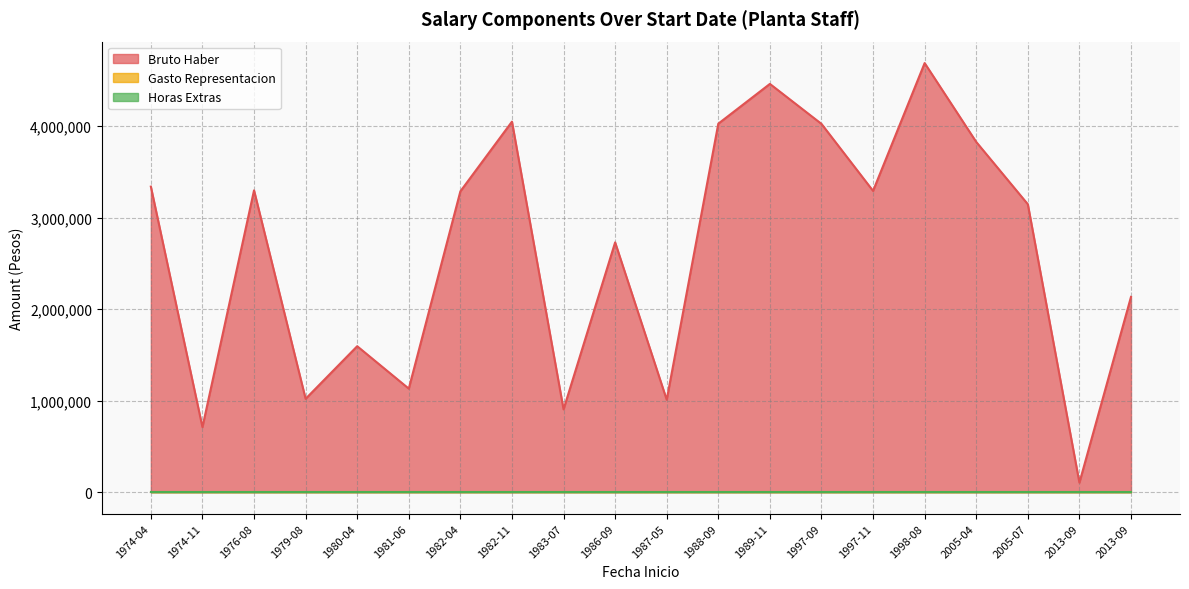

Reading left to right, what are all the values shown in this chart?

Bruto Haber: 1987-05-04=1010453	1976-08-16=3299660	2005-04-01=3828822	2013-09-30=104157	2013-09-30=2135290	1997-09-01=4026176	1981-06-01=1132164	1982-11-01=4050840	1974-11-16=711560	1997-11-01=3293765	1989-11-01=4463285	2005-07-01=3148028	1988-09-15=4028667	1998-08-01=4690969	1979-08-07=1020976	1983-07-01=905639	1986-09-22=2731026	1980-04-01=1595852	1974-04-01=3340665	1982-04-01=3289022
Gasto Representacion: 1987-05-04=0	1976-08-16=0	2005-04-01=0	2013-09-30=0	2013-09-30=0	1997-09-01=0	1981-06-01=0	1982-11-01=0	1974-11-16=0	1997-11-01=0	1989-11-01=0	2005-07-01=0	1988-09-15=0	1998-08-01=0	1979-08-07=0	1983-07-01=0	1986-09-22=0	1980-04-01=0	1974-04-01=0	1982-04-01=0
Horas Extras: 1987-05-04=0	1976-08-16=0	2005-04-01=0	2013-09-30=0	2013-09-30=0	1997-09-01=0	1981-06-01=0	1982-11-01=0	1974-11-16=0	1997-11-01=0	1989-11-01=0	2005-07-01=0	1988-09-15=0	1998-08-01=0	1979-08-07=0	1983-07-01=0	1986-09-22=0	1980-04-01=0	1974-04-01=0	1982-04-01=0